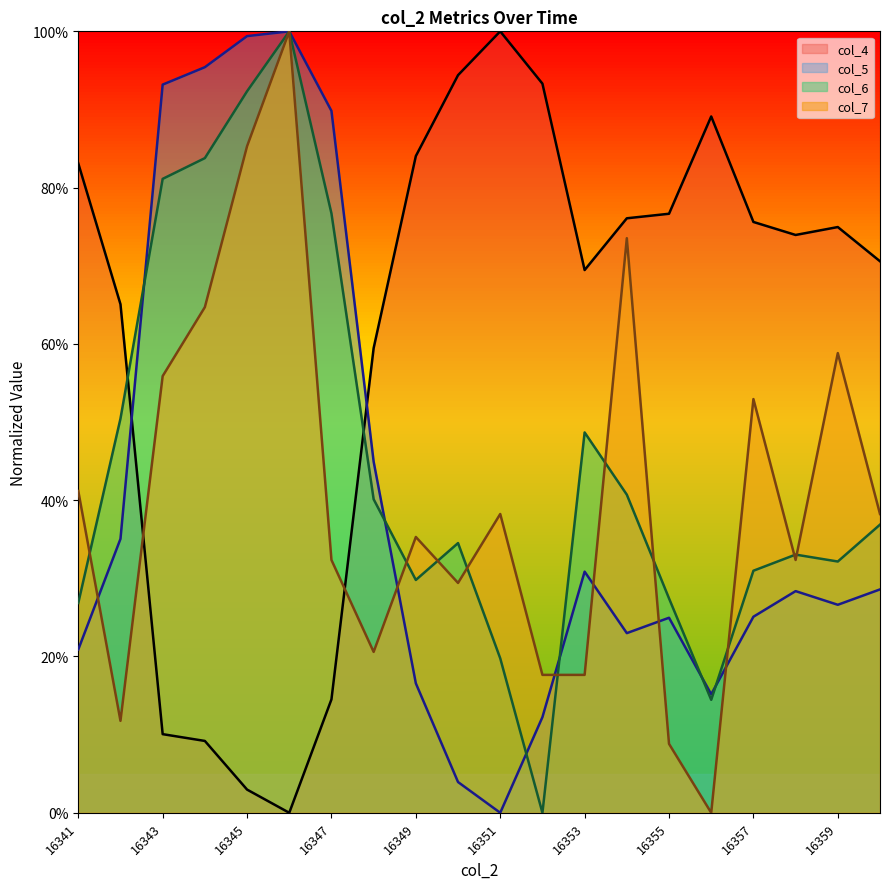

At which category is the sum across all series the highest?

16346